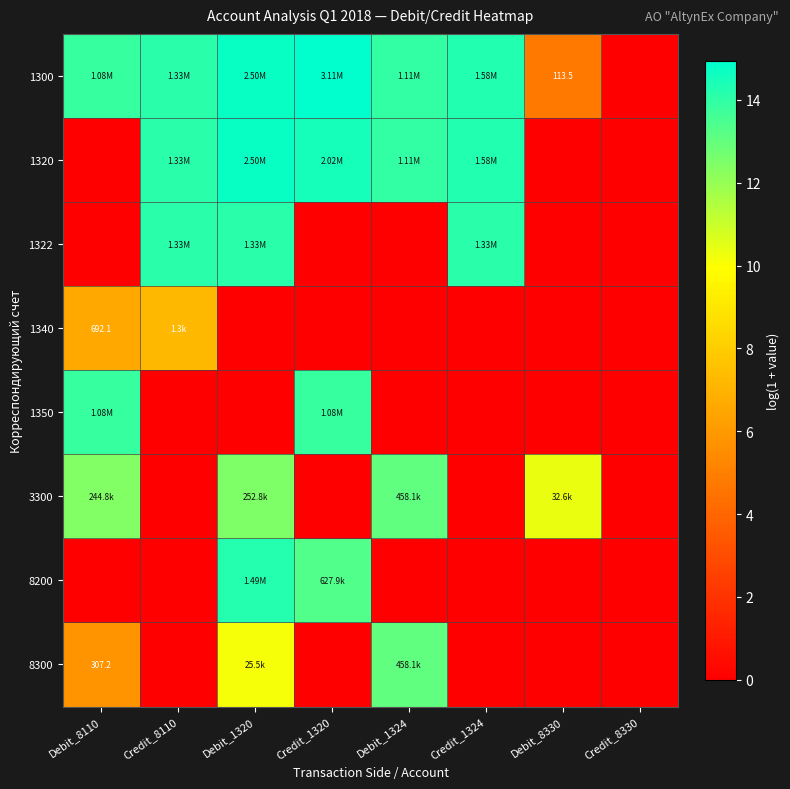

At which category is the sum across all series the highest?

Debit_1320